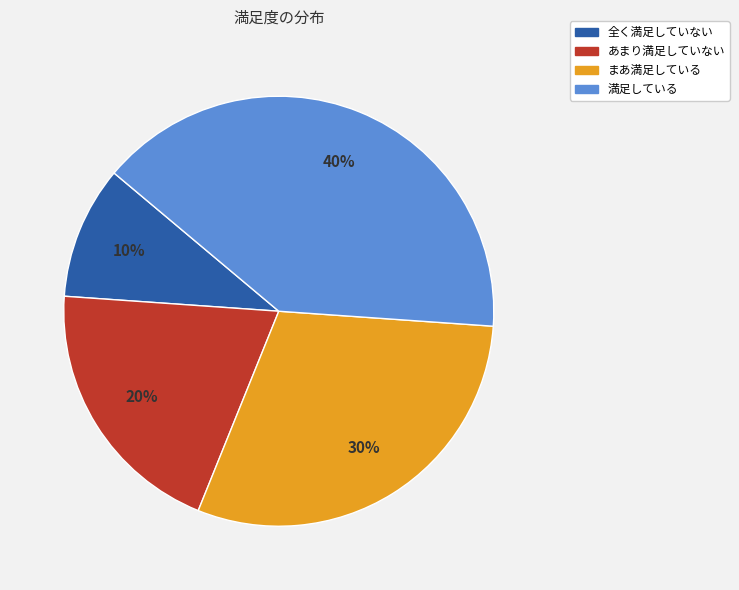

Between あまり満足していない and 満足している, which is larger?

満足している